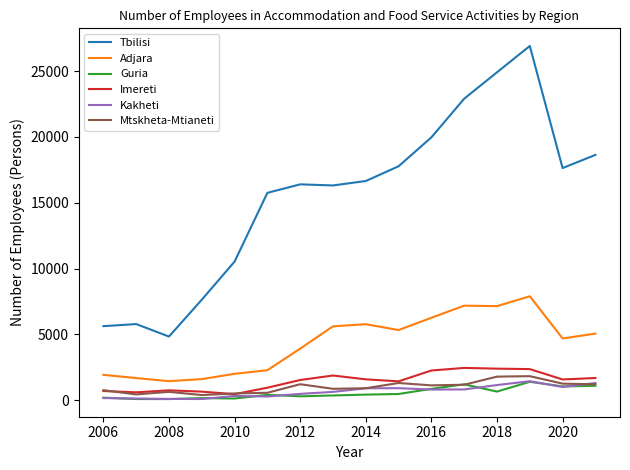

True or false: Imereti has more than 1 points higher than both neighbors.

True